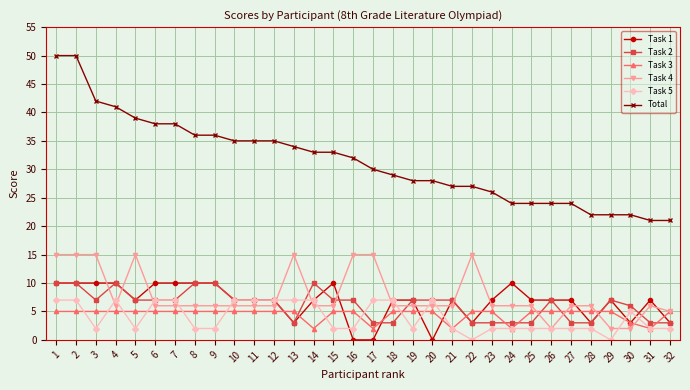

What is the value of the Total point at the 1st from the left?

50